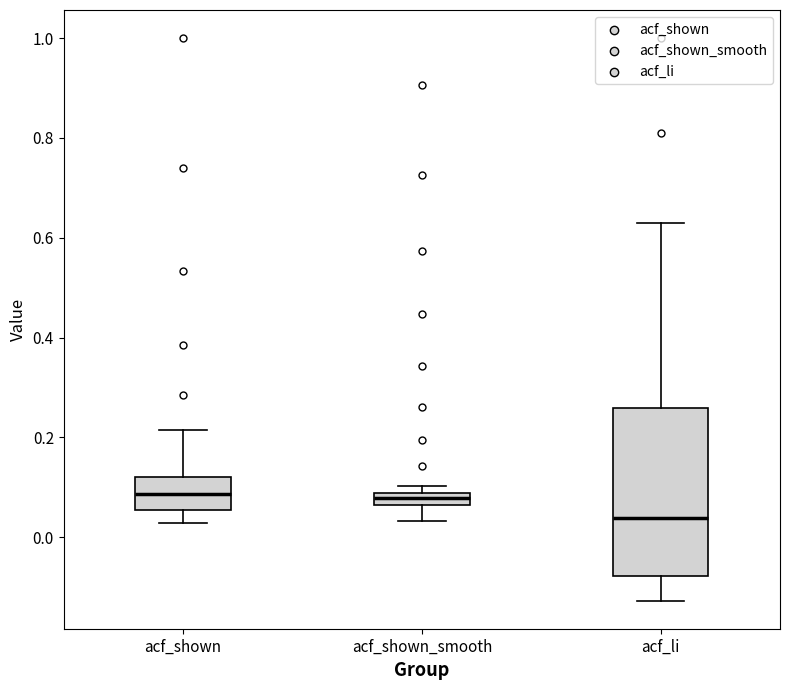

Where is the lower edge of the box for acf_shown_smooth on the y-axis? The values are not printed on the chart, so give them approximately, as read against the axis.

0.06